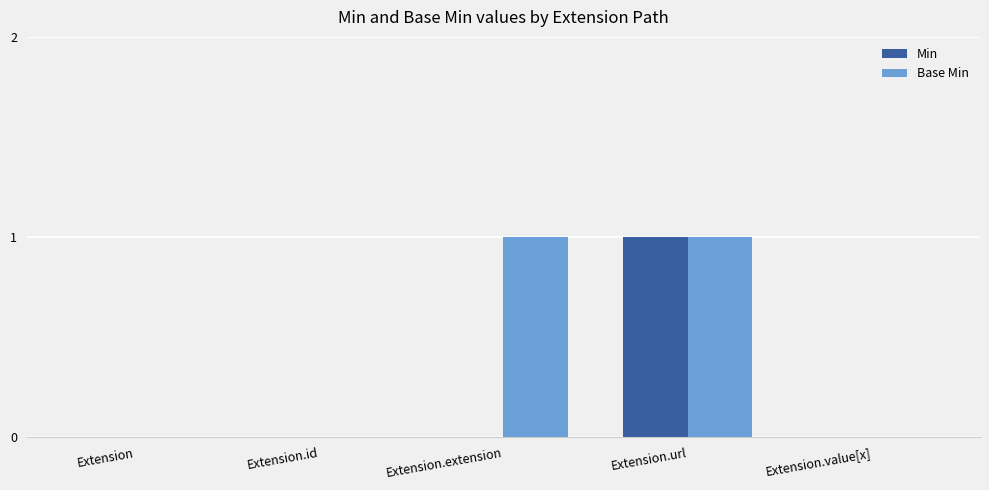

Which series has the largest total across all categories?

Base Min